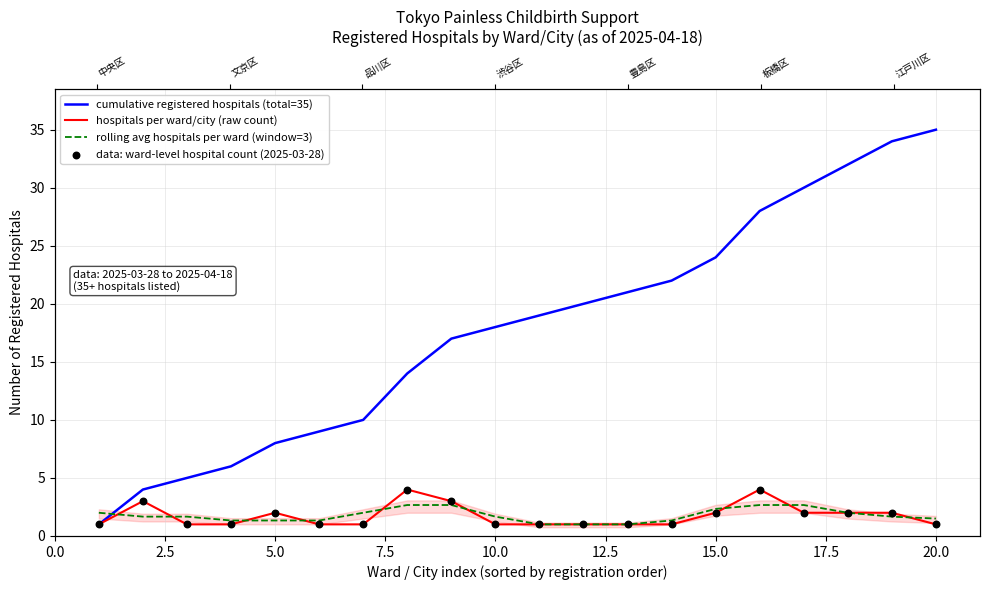

At how many categories does at least one series exceed 8?

15